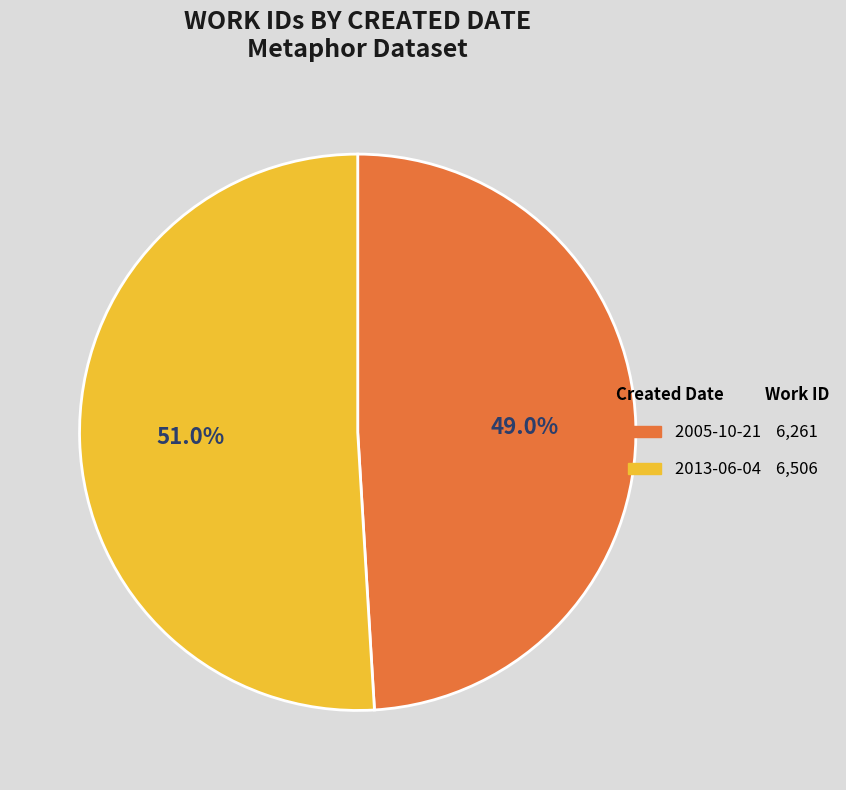

The 2013-06-04 slice represents 40% of the pie. True or false?

False